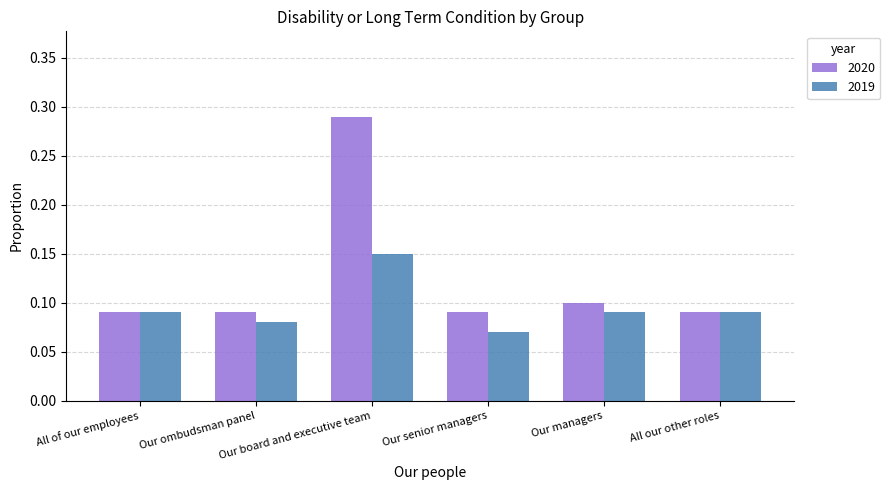

List the series in order of their overall mean, lowest first.

2019, 2020